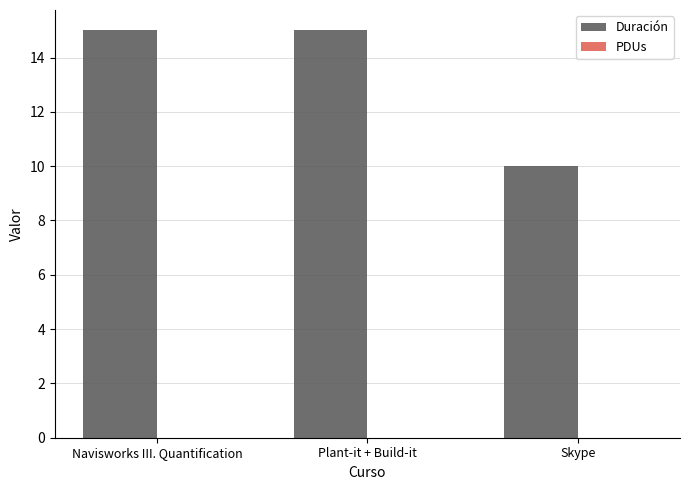

How many series are shown in this chart?

1